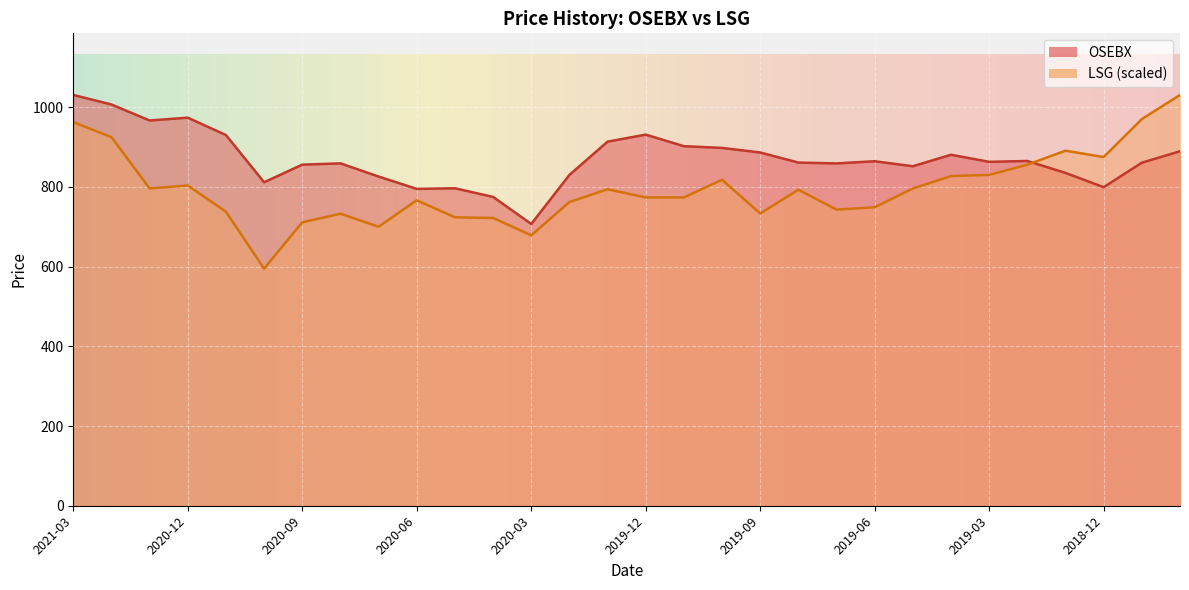

At which category is the sum across all series the highest?

2021-03